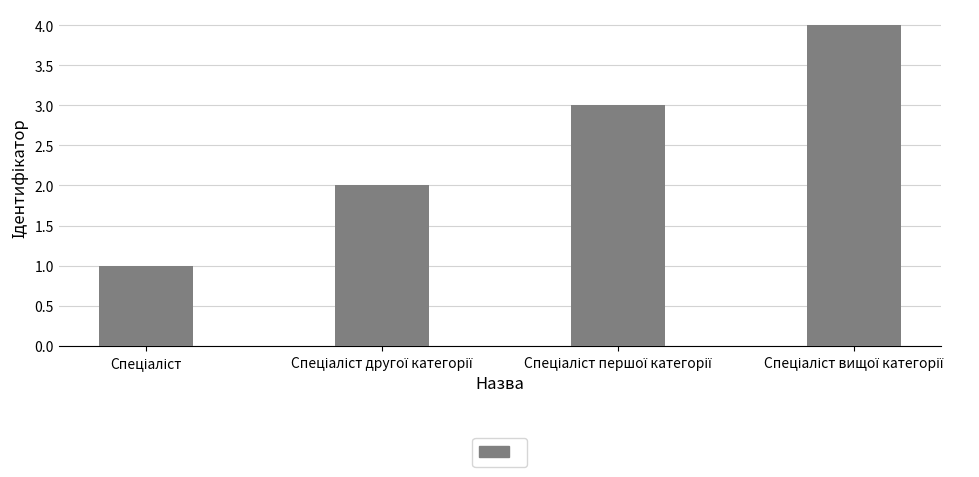

What is the maximum value shown in the chart?

4